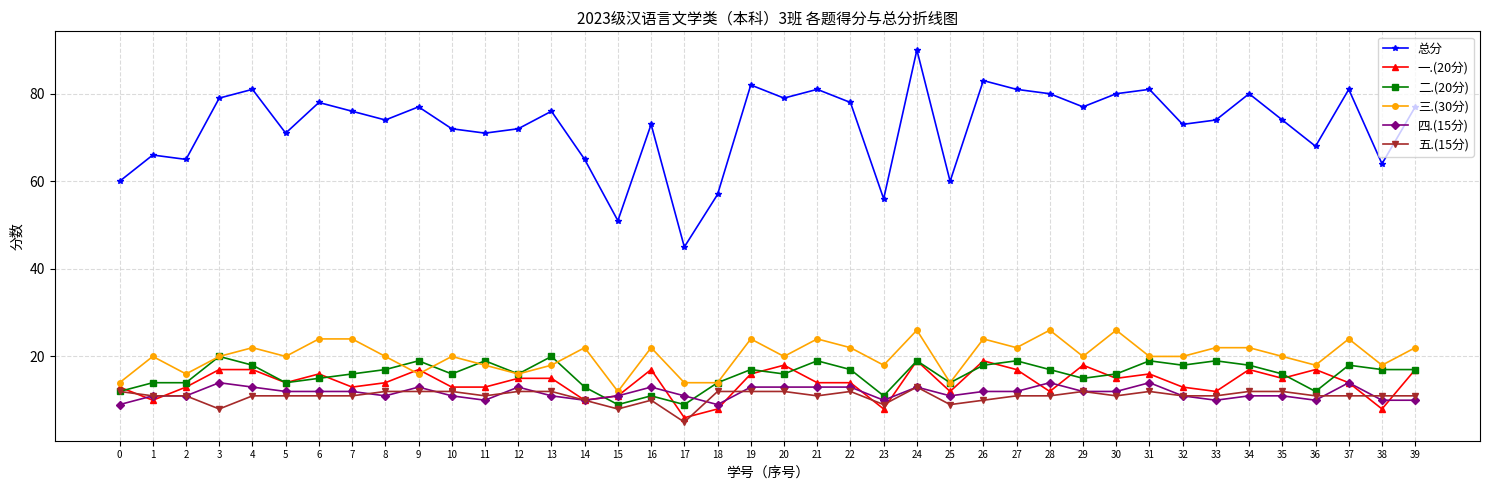

How many values in the 四.(15分) series are below 12?

20